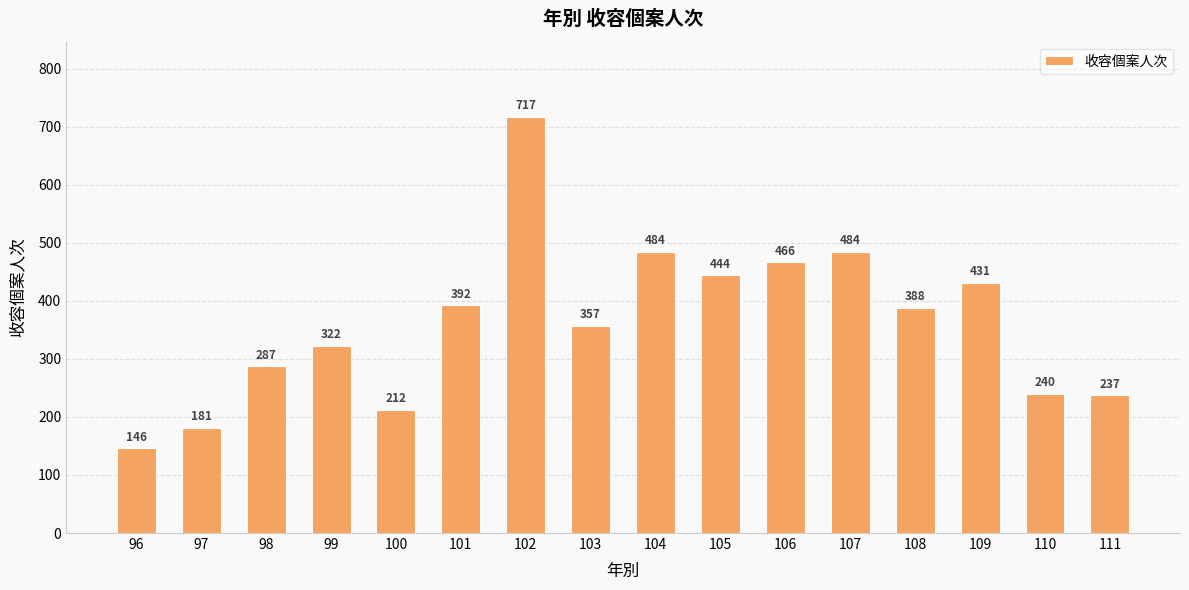

At which label is the value closest to 431?

109